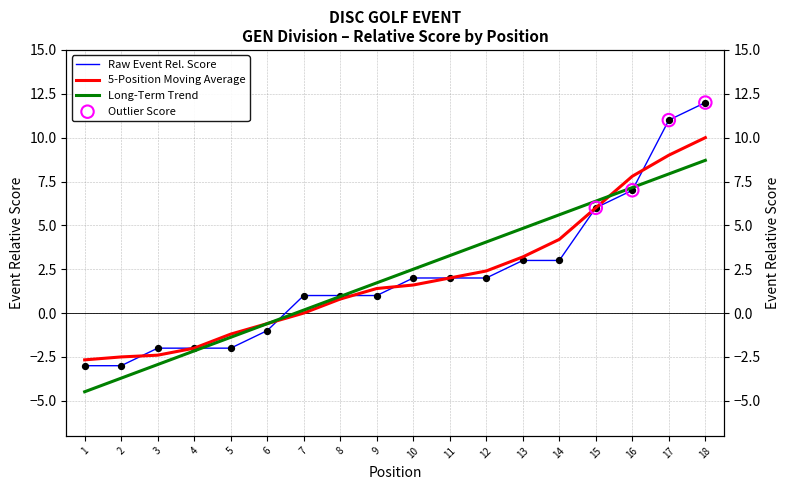

Which series has the largest total across all categories?

Long-Term Trend